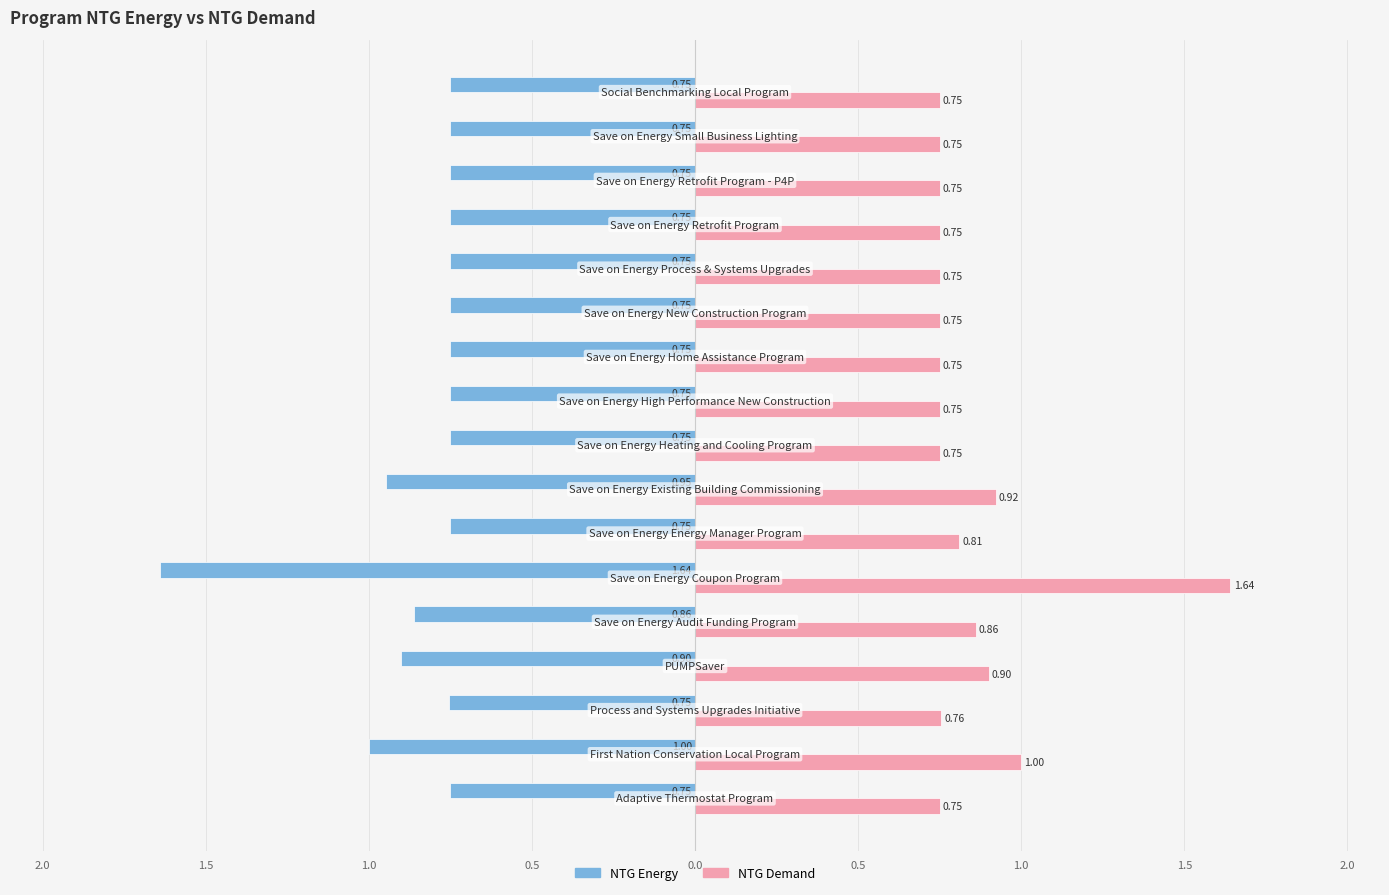

What is the average value of the NTG Energy series?

-0.8